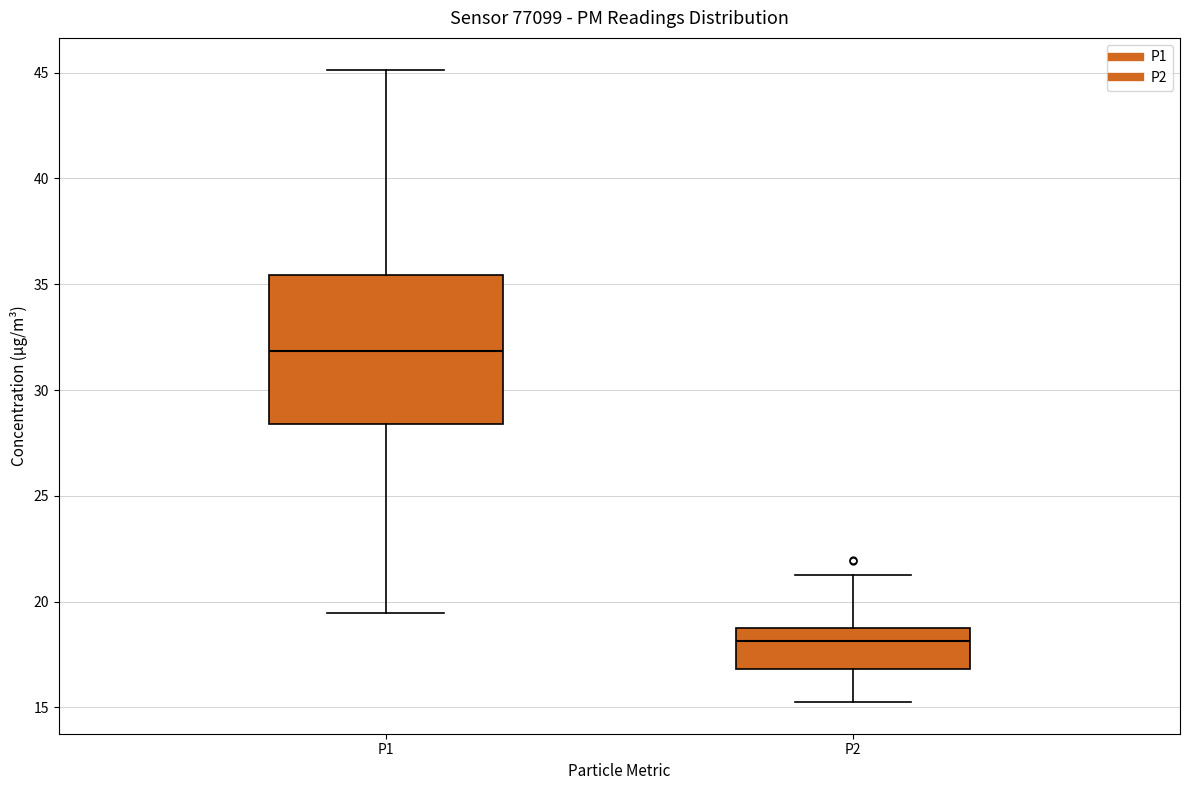

Where is the lower edge of the box for P2 on the y-axis? The values are not printed on the chart, so give them approximately, as read against the axis.

17.0